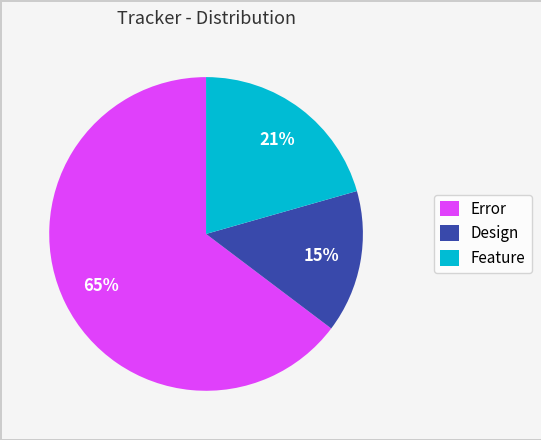

Is there any slice that represents more than half of the pie?

Yes